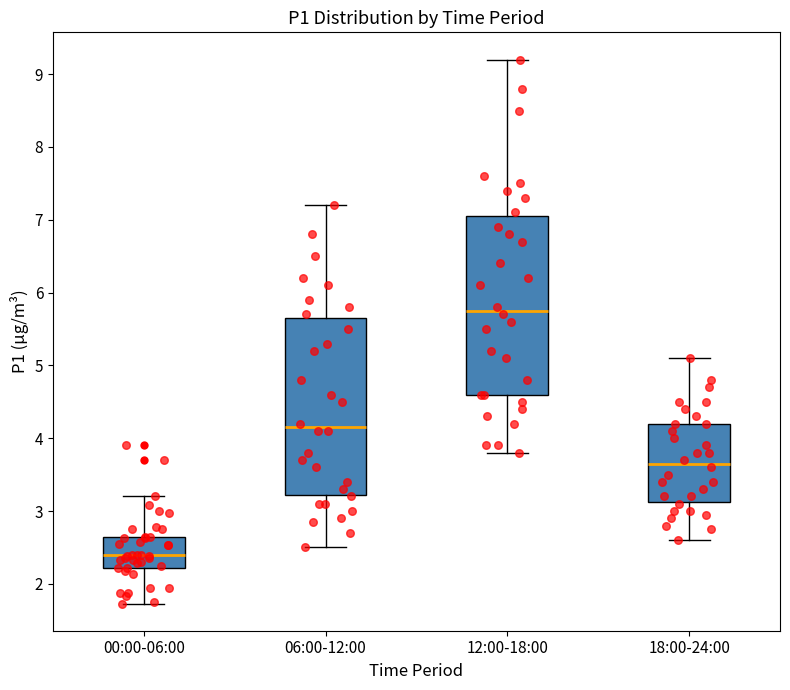

Which box has the highest median line?

12:00-18:00